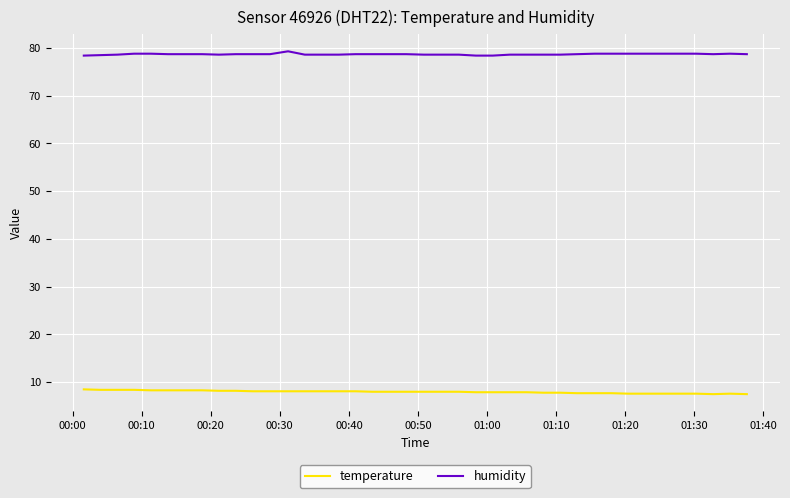

Which series has the largest total across all categories?

humidity